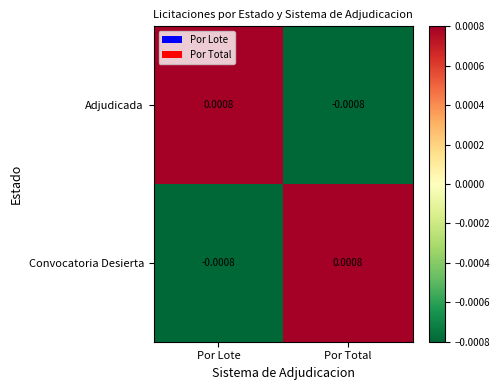

Rank the series at Por Lote from lowest to highest value.

Convocatoria Desierta, Adjudicada